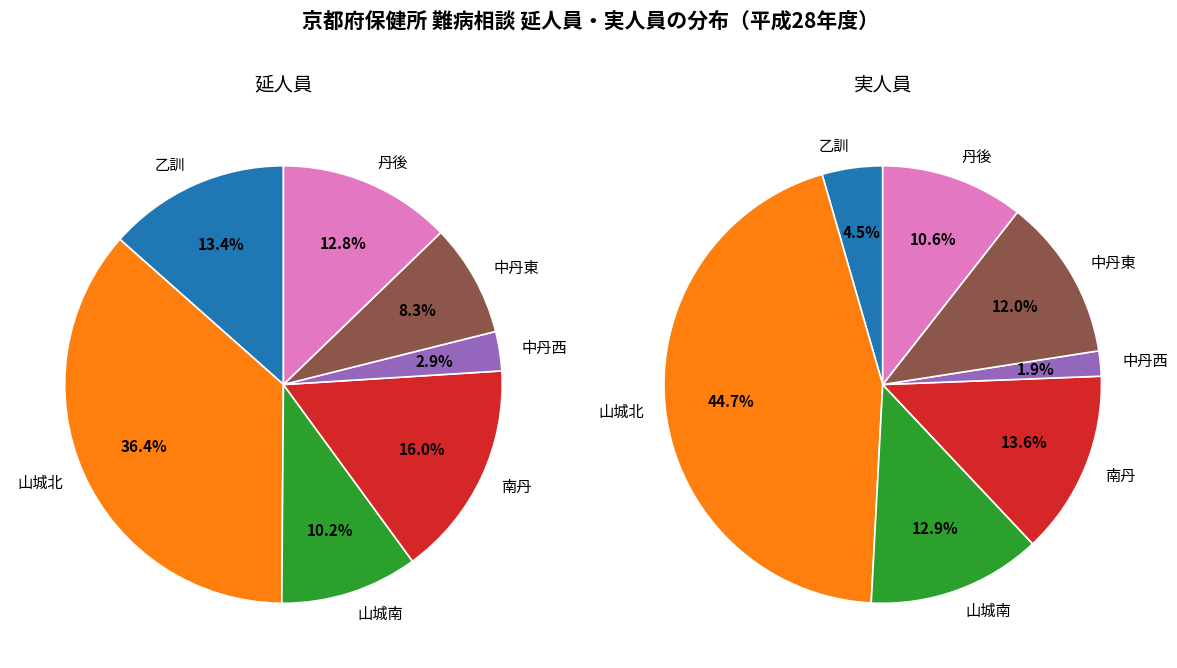

To the nearest percent, what is the average slice percentage?

14%